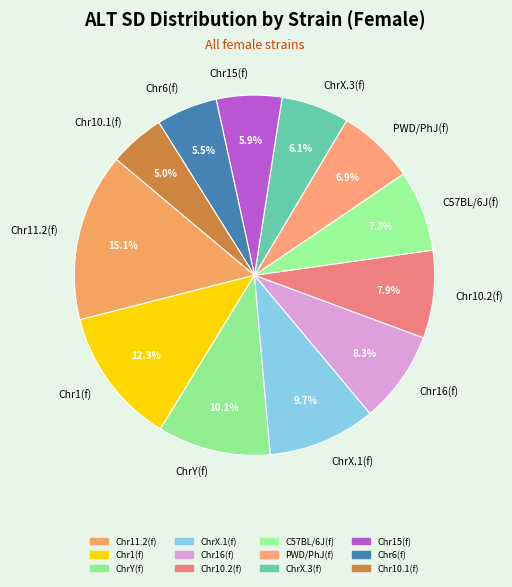

Approximately how many times larger is the value at Chr10.1(f) compared to Chr11.2(f)?

0.3